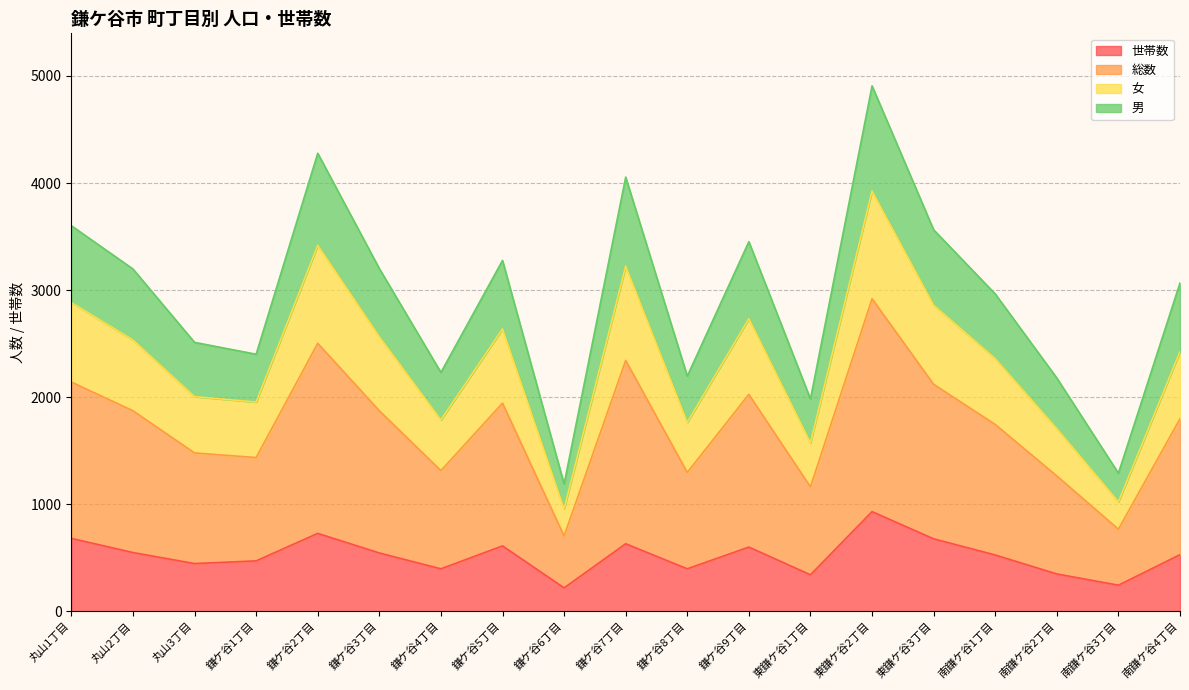

At which label does 世帯数 reach its minimum?

鎌ケ谷6丁目